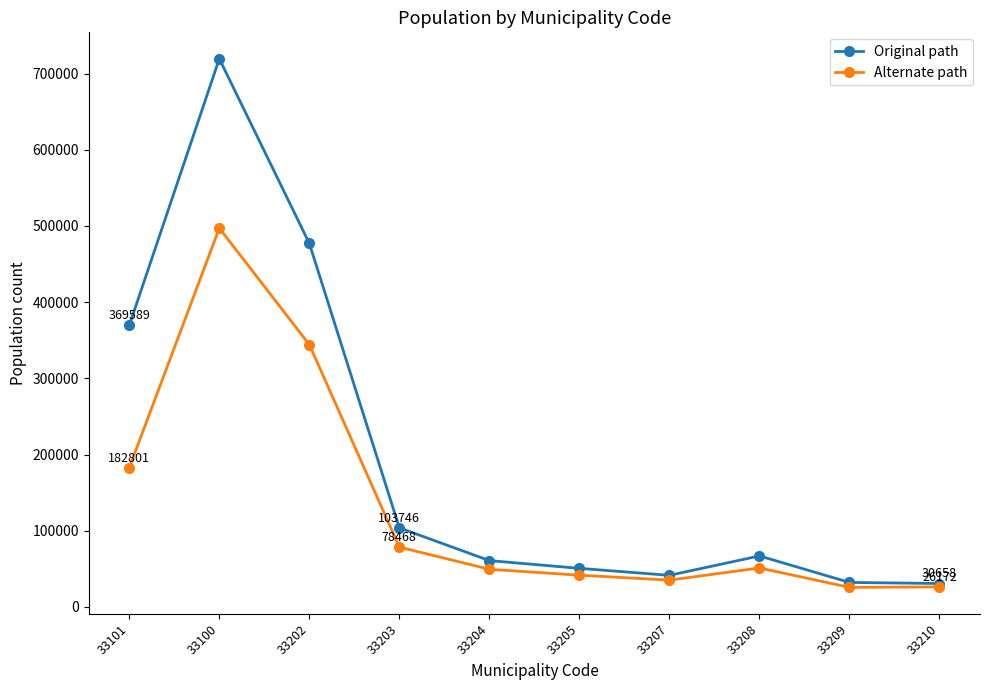

What is the approximate value of Alternate path at 33208, to the nearest 100?

51100